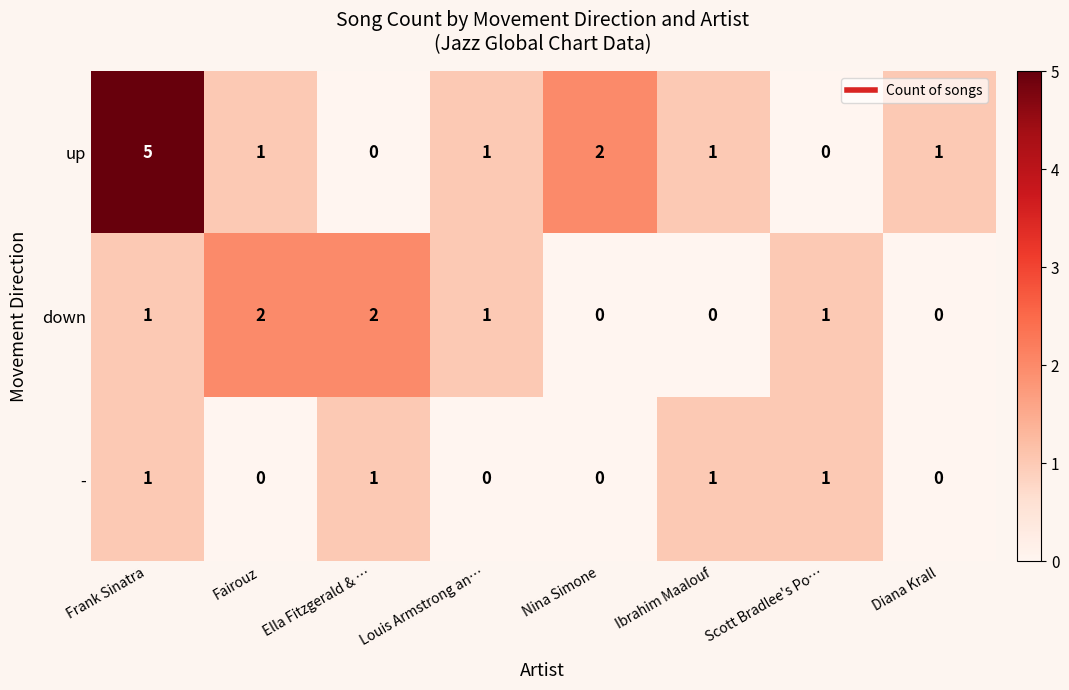

Reading left to right, what are all the values shown in this chart?

up: 5	1	0	1	2	1	0	1
down: 1	2	2	1	0	0	1	0
-: 1	0	1	0	0	1	1	0